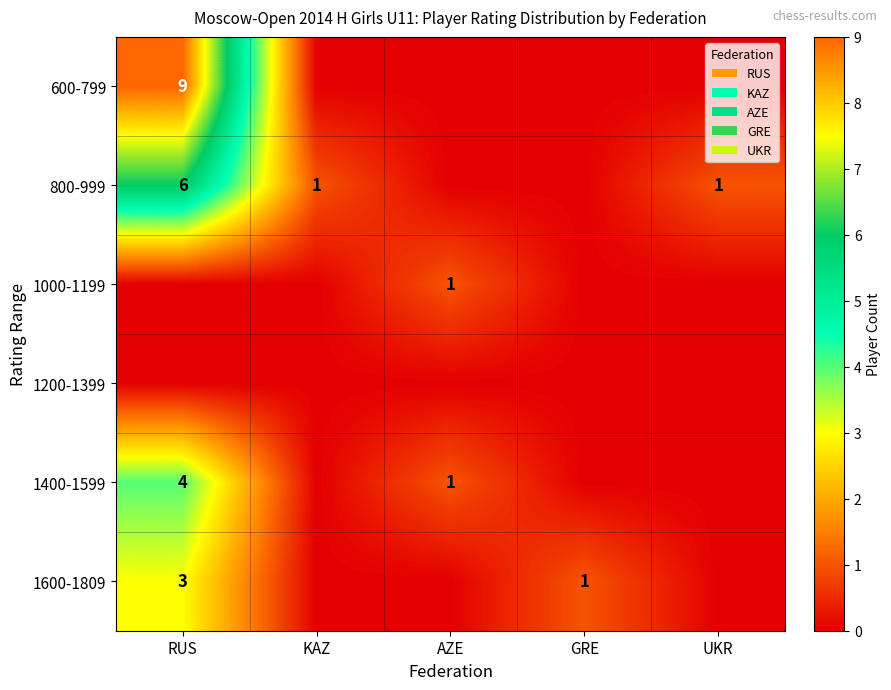

True or false: 1400-1599 has a value of 2 at RUS.

False